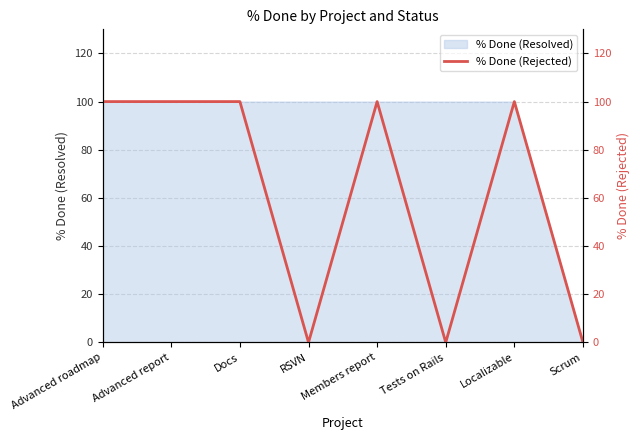

What is the label of the 6th point from the right?

Docs